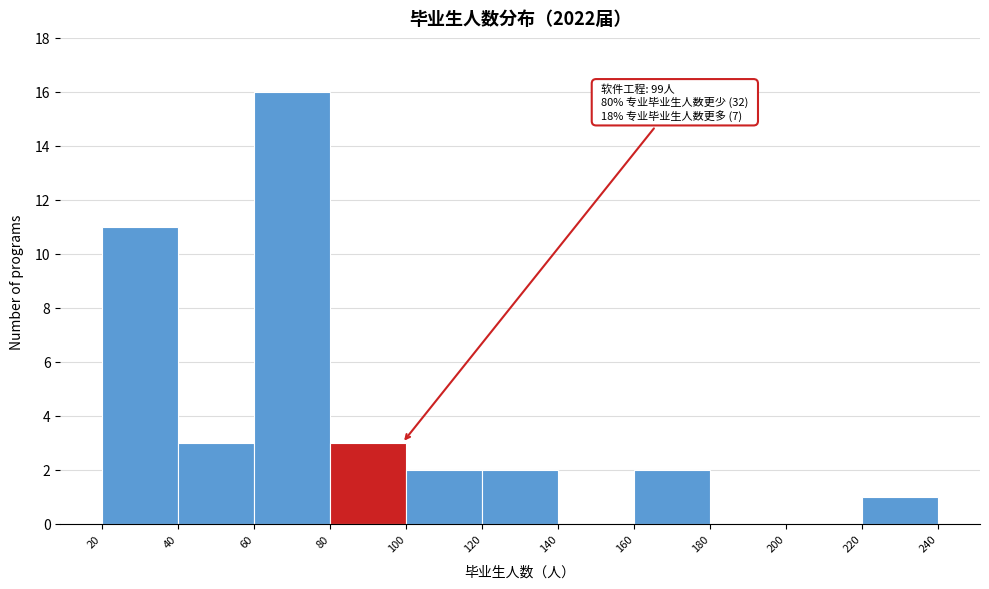

Over which range of the x-axis is the bar tallest?

60 to 80